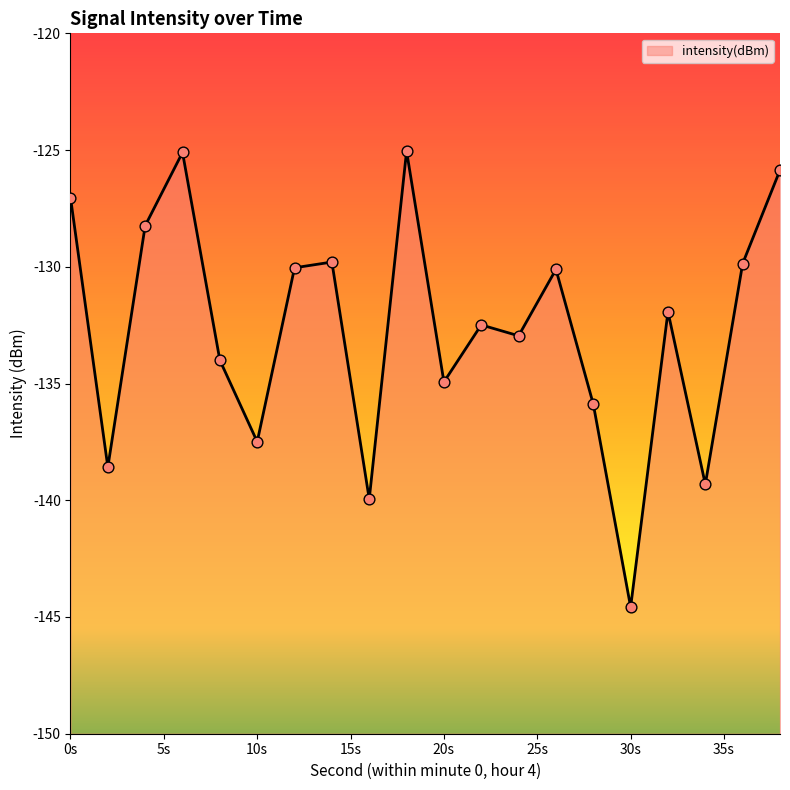

Which has a higher value, 36 or 16?

36